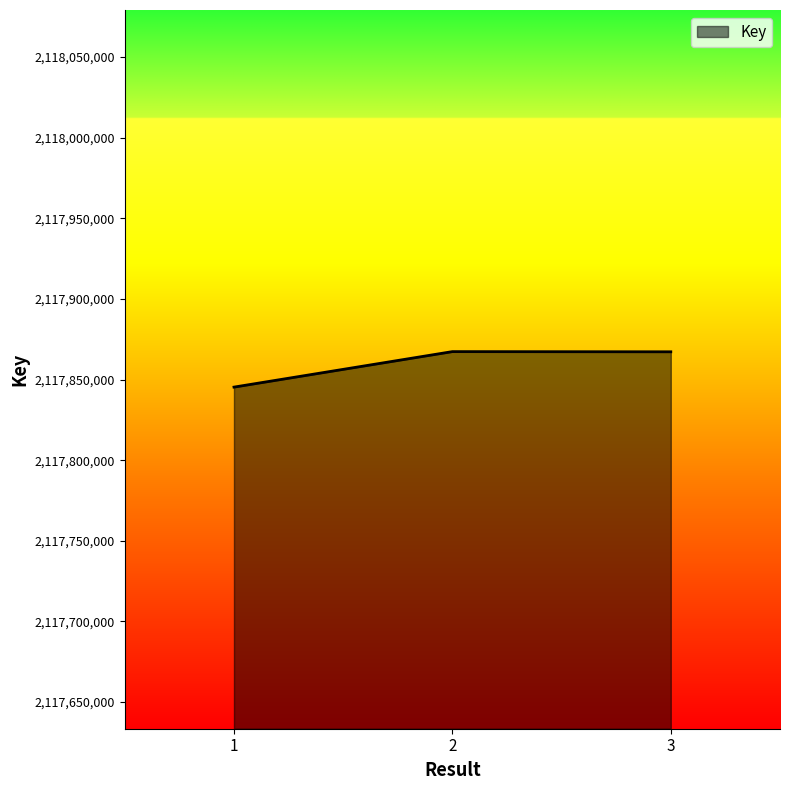

The chart shows a value of 2972404611 at 1. True or false?

False